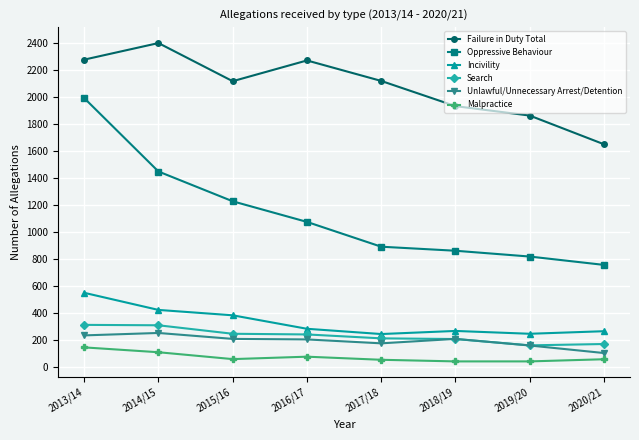

What is the label of the 4th point from the right?

2017/18